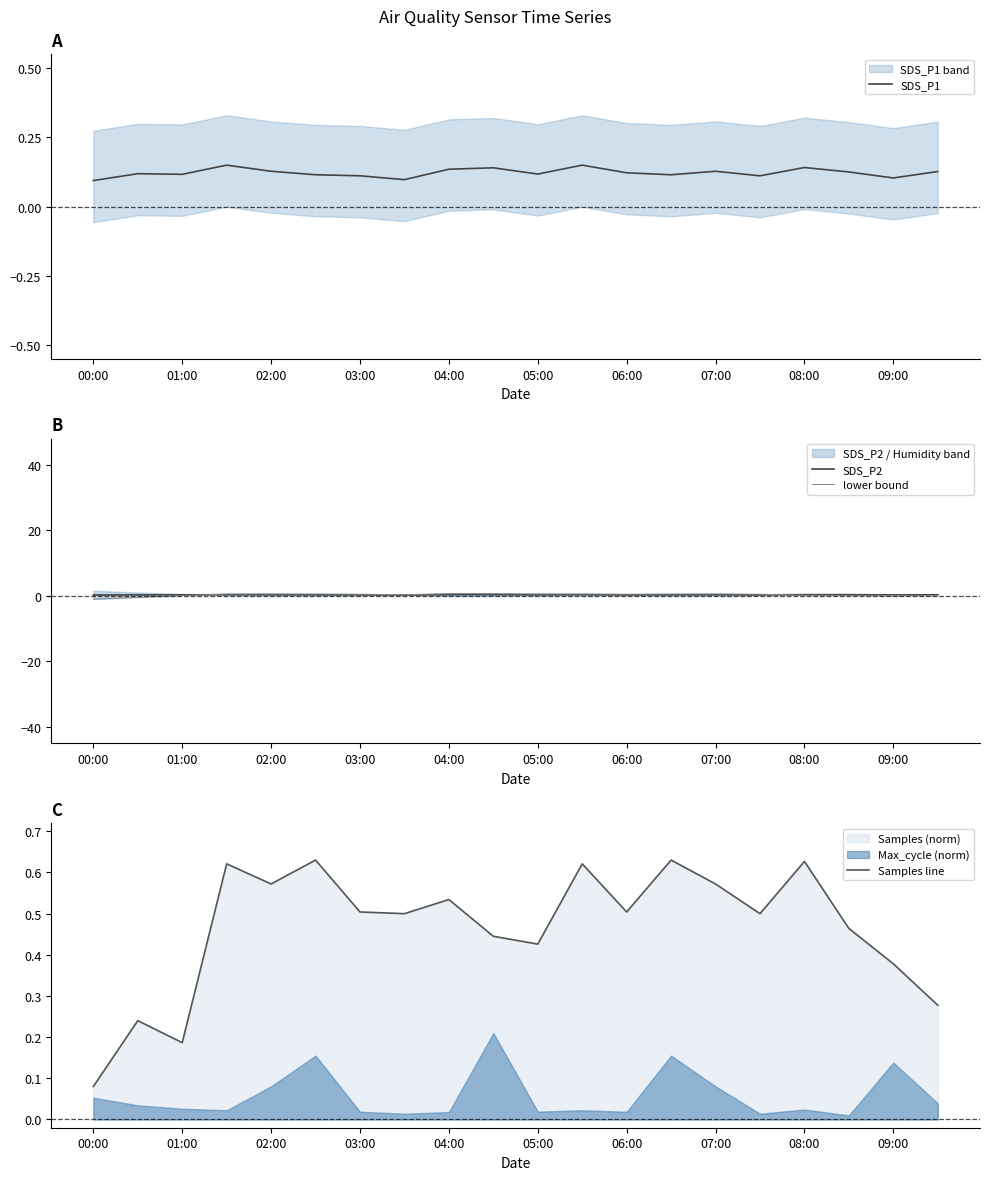

What is the average value of the SDS_P2 series?

0.3